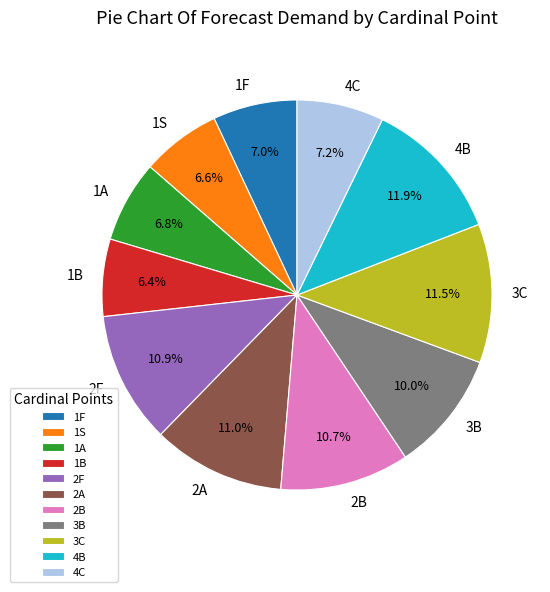

Which has a higher value, 3C or 1B?

3C